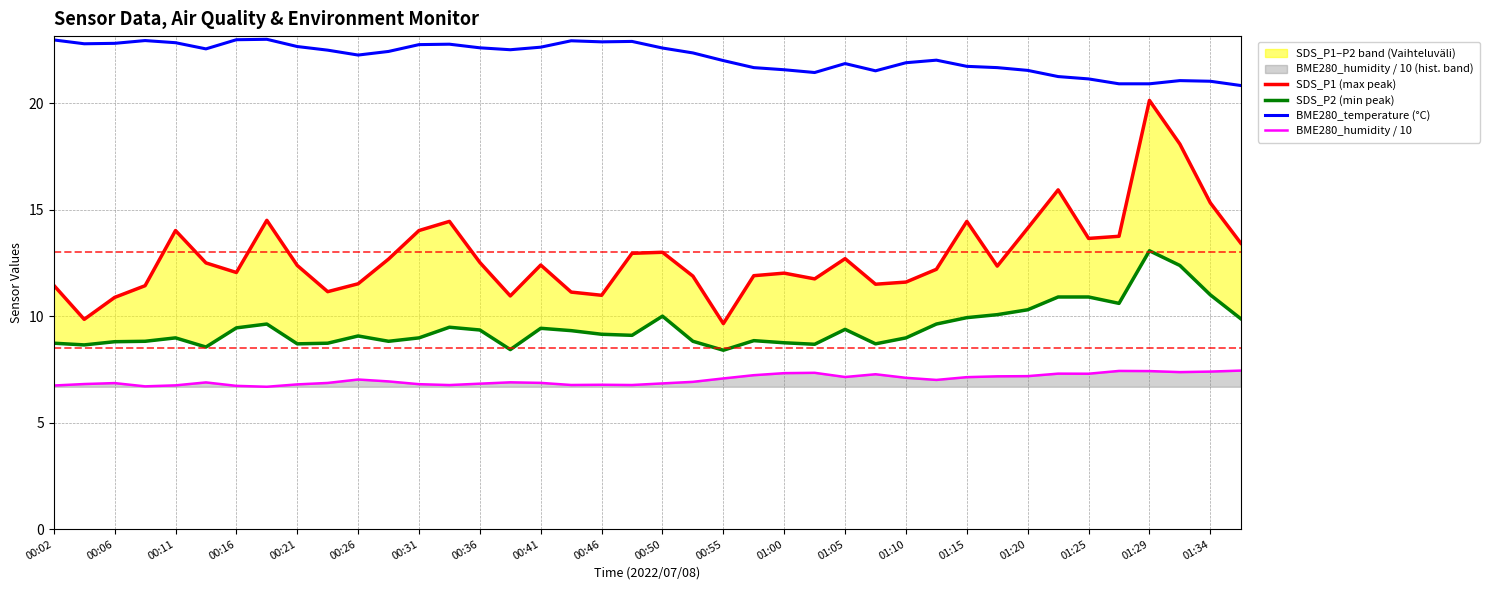

True or false: BME280_temperature (°C) and SDS_P1 (max peak) cross at least once.

False